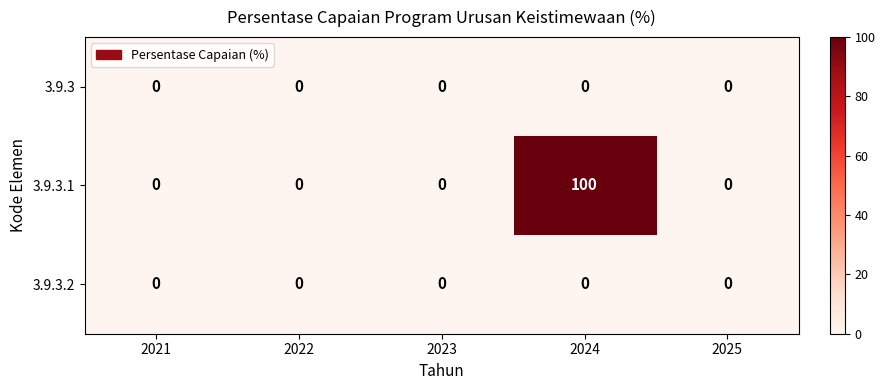

What is the average value of the 3.9.3.1 series?

20